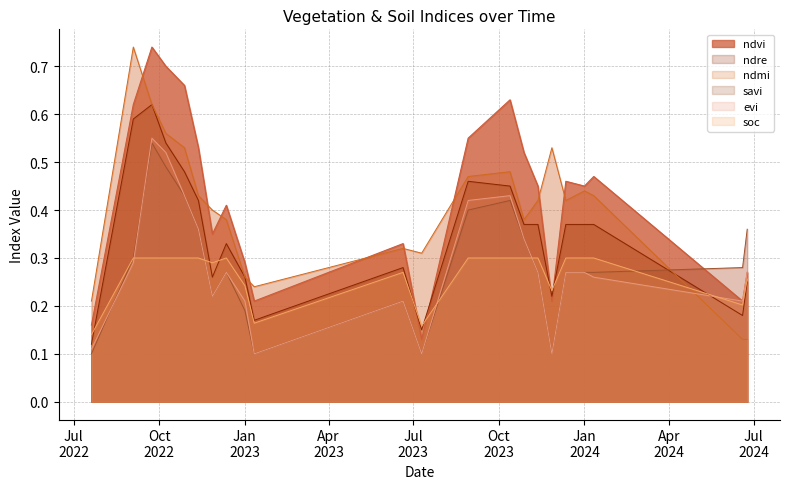

True or false: ndre and evi intersect in this chart.

True